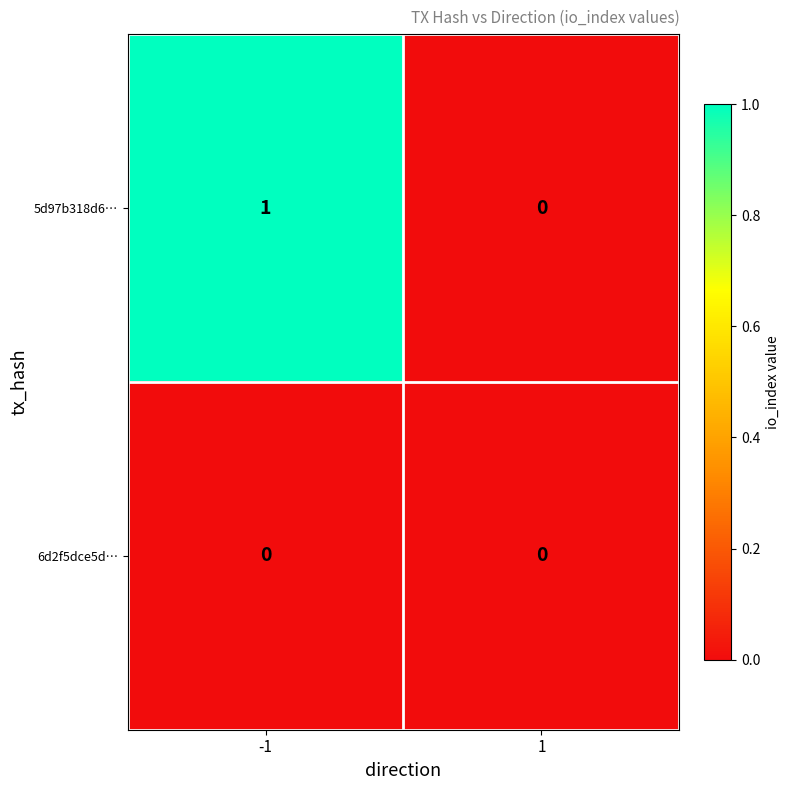

Which series has the largest total across all categories?

5d97b318d6…